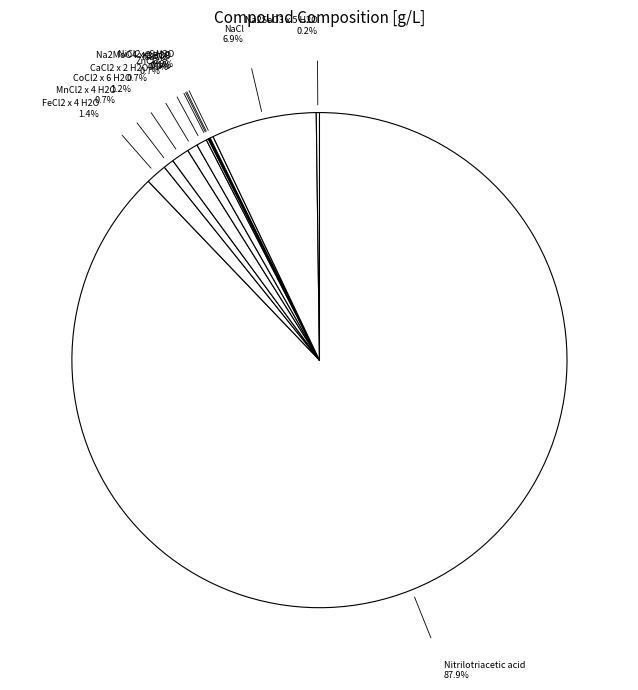

Does any single category account for the majority?

Yes